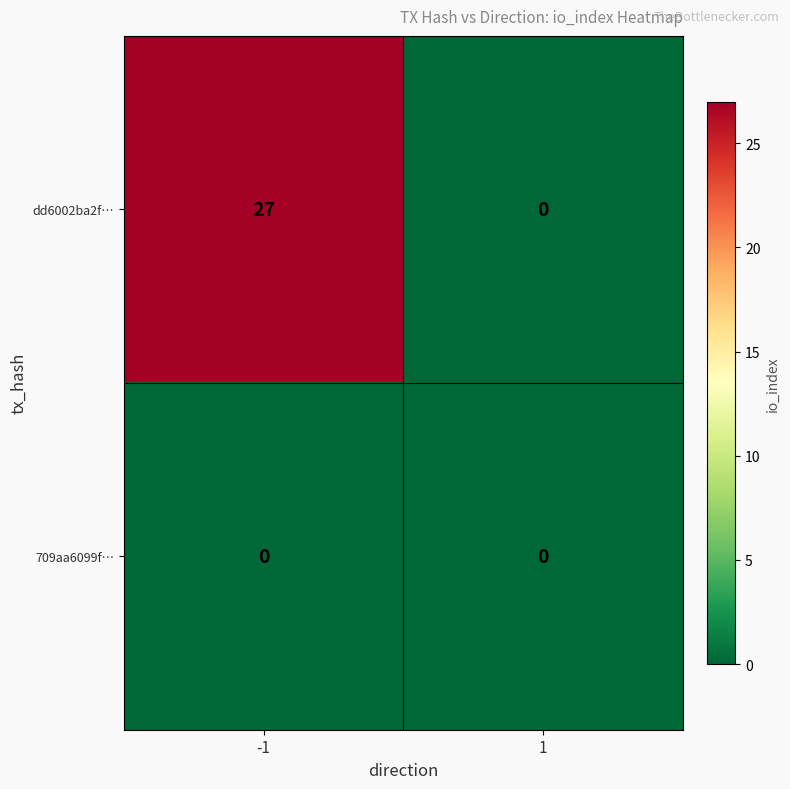

What is the total value across all series at -1?

27